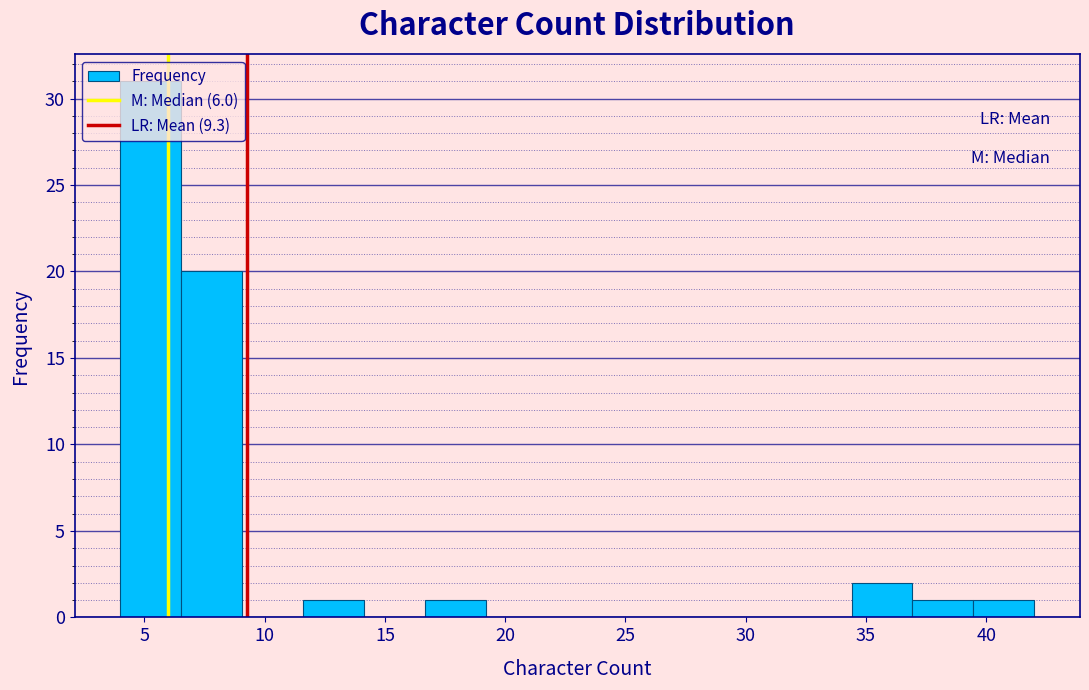

Reading left to right, list every bar in this chart as the range it spans on the x-axis followed by its height. Neither the bar edges nor the heights are printed on the chart, so give them approximately, as read against the axes.

4.0 to 6.5: 31
6.5 to 9.0: 20
9.0 to 11.5: 0
11.5 to 14.0: 1
14.0 to 16.5: 0
16.5 to 19.0: 1
19.0 to 21.5: 0
21.5 to 24.5: 0
24.5 to 27.0: 0
27.0 to 29.5: 0
29.5 to 32.0: 0
32.0 to 34.5: 0
34.5 to 37.0: 2
37.0 to 39.5: 1
39.5 to 42.0: 1